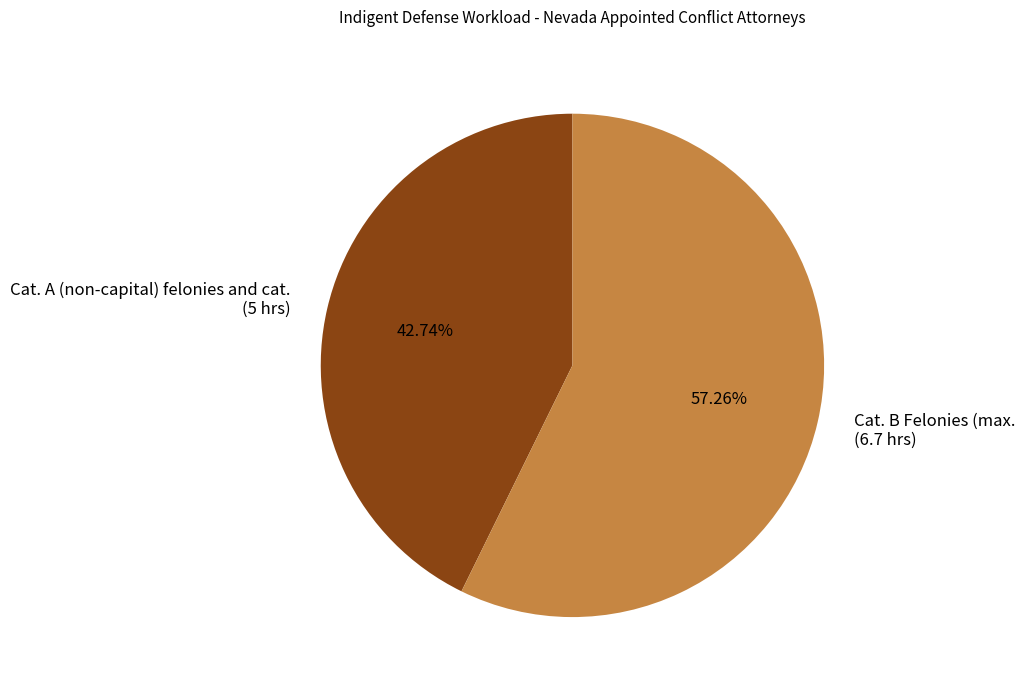

Rank the categories by value from highest to lowest.

Cat. B Felonies (max. (6.7 hrs), Cat. A (non-capital) felonies and cat. (5 hrs)